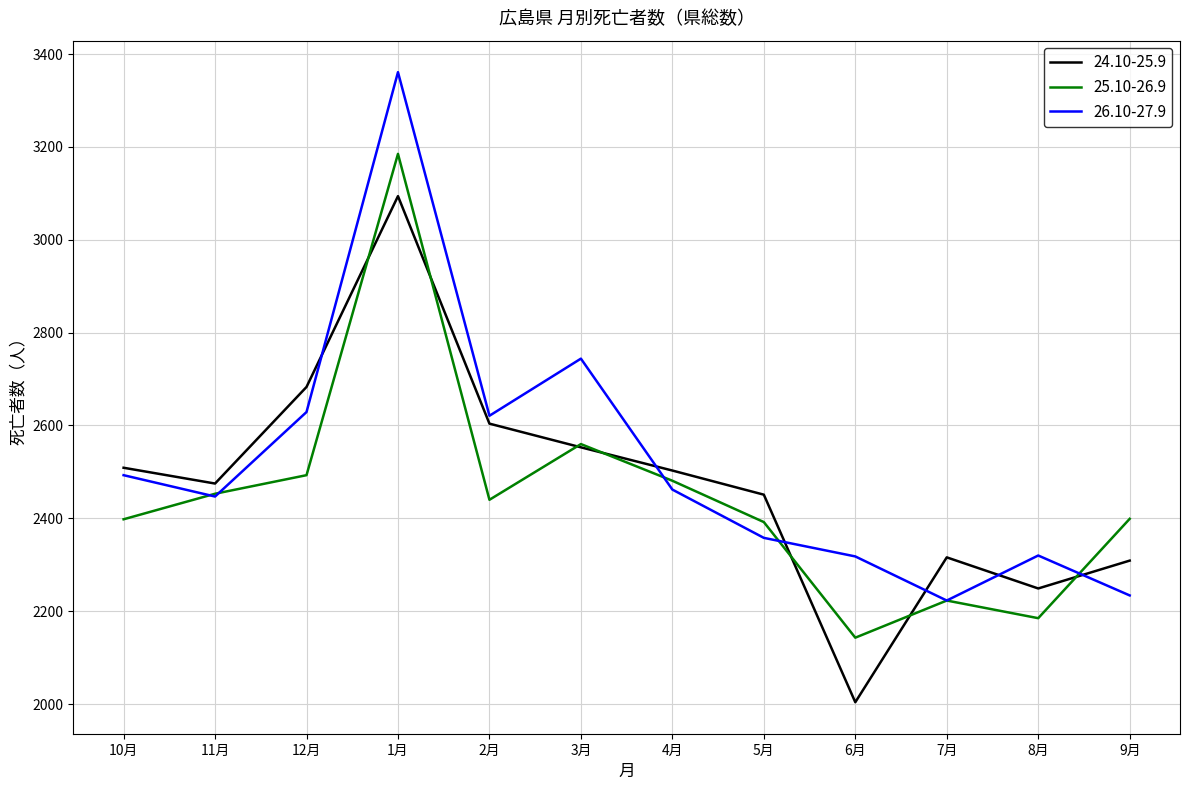

Is this an area chart (filled region under the line)?

No